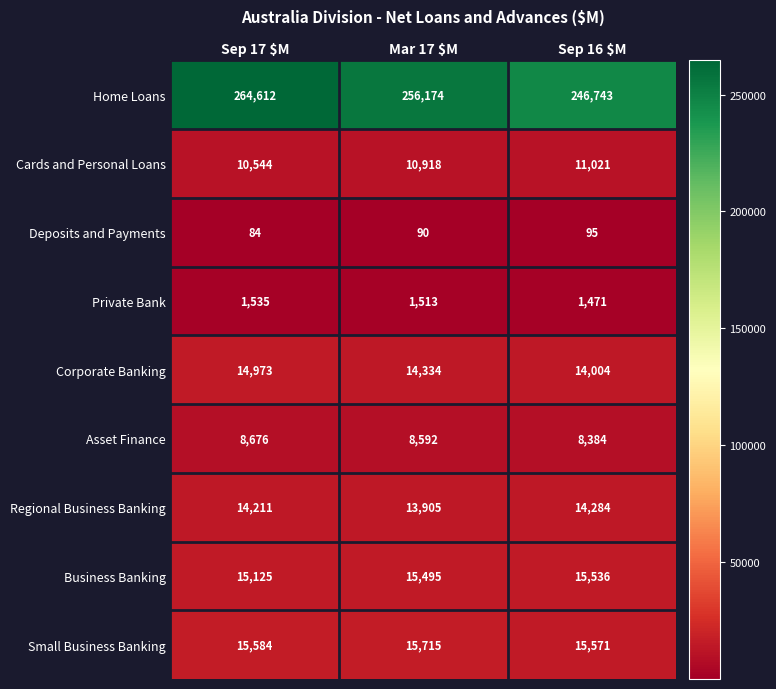

What is the difference between the maximum and minimum values in the Small Business Banking series?

144